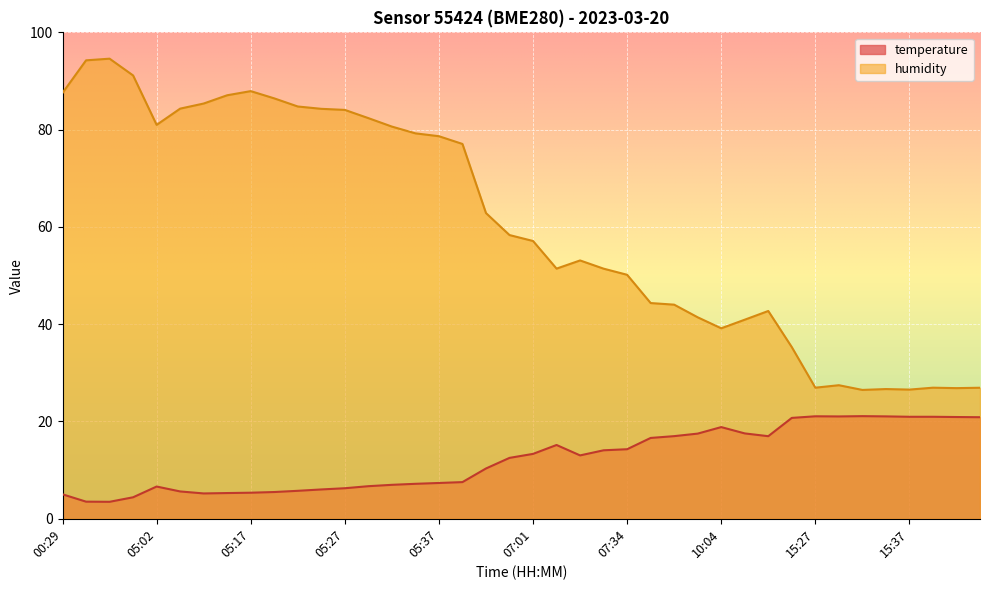

How many interior local peaks does the humidity series have?

7